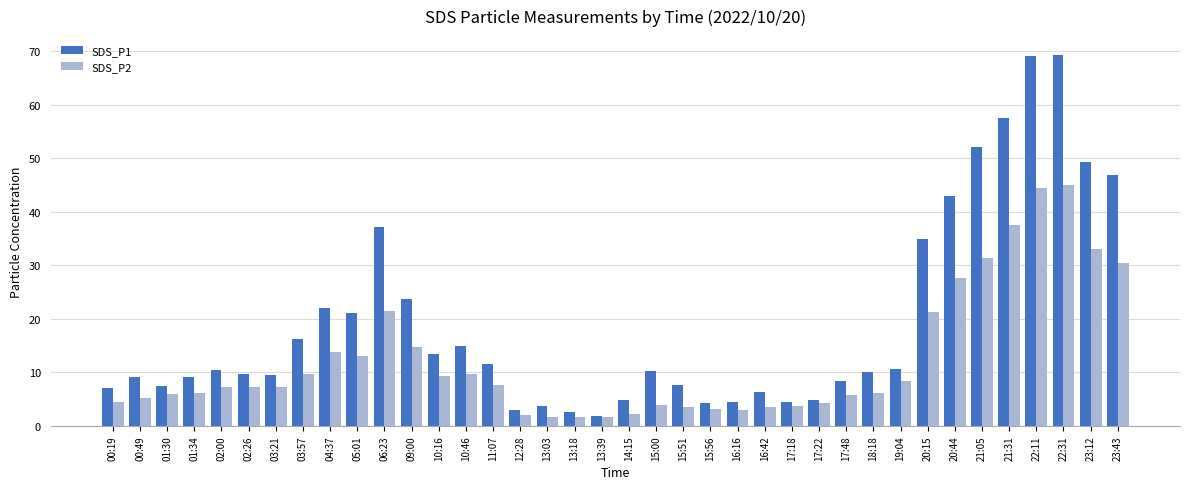

How many distinct data groups are displayed?

2